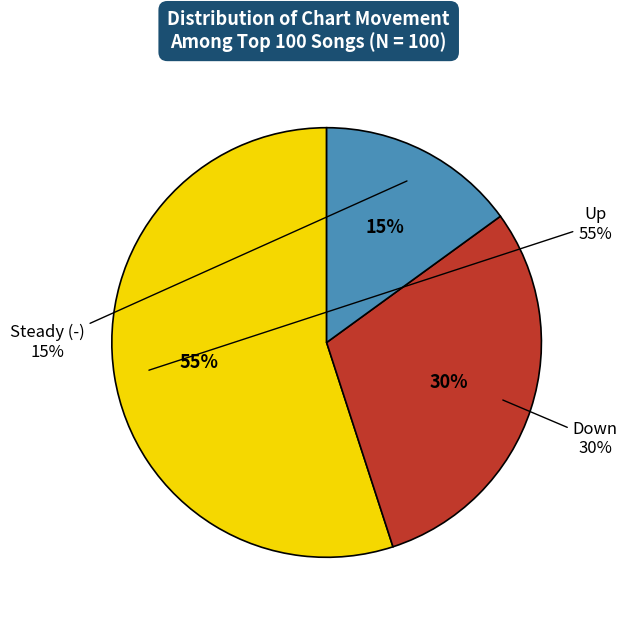

What is the smallest slice in the pie chart?

-